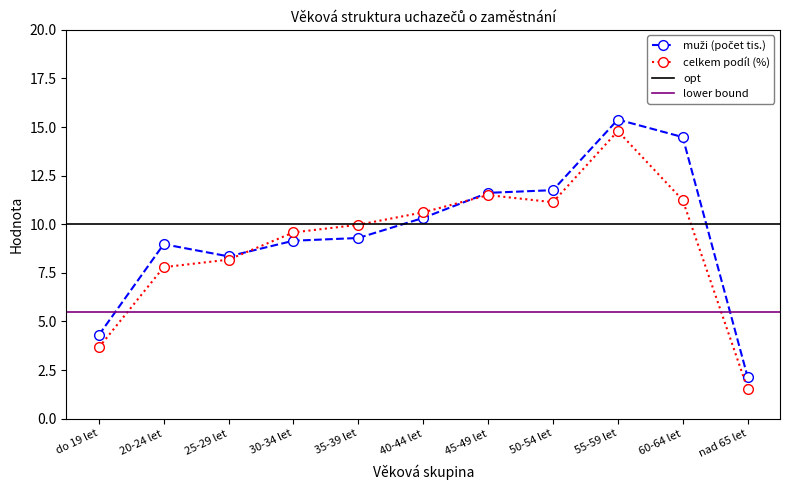

What position from the right is 30-34 let?

8